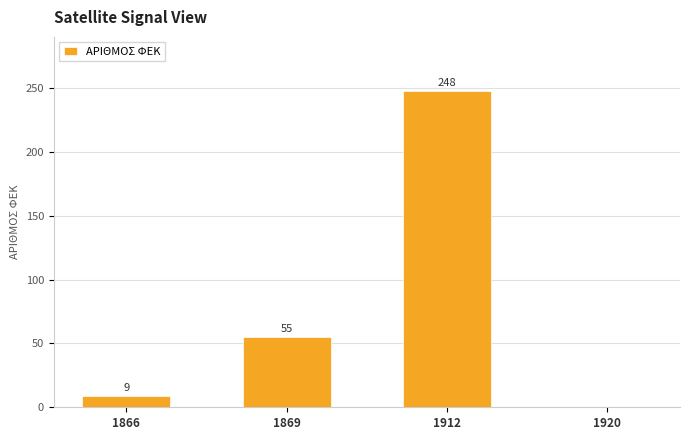

What is the sum of all values?

312